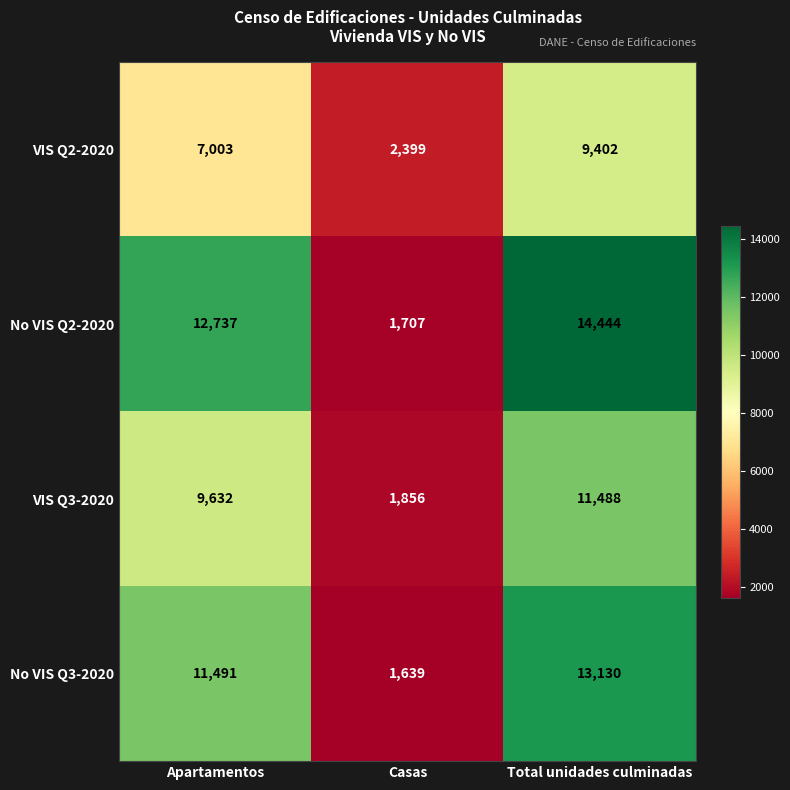

Reading right to left, transcribe all the data shown in this chart.

VIS Q2-2020: 9402	2399	7003
No VIS Q2-2020: 14444	1707	12737
VIS Q3-2020: 11488	1856	9632
No VIS Q3-2020: 13130	1639	11491